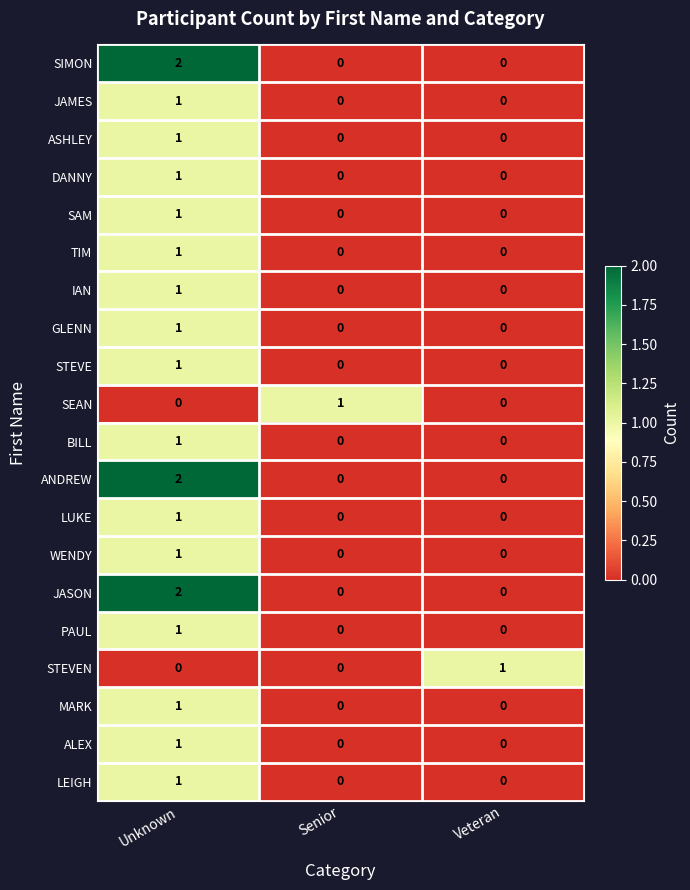

The SEAN series shows 0 at Senior. True or false?

False